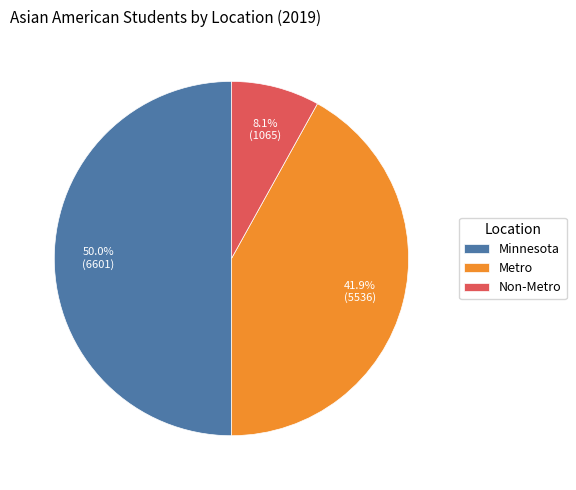

How many segments does this pie chart have?

3